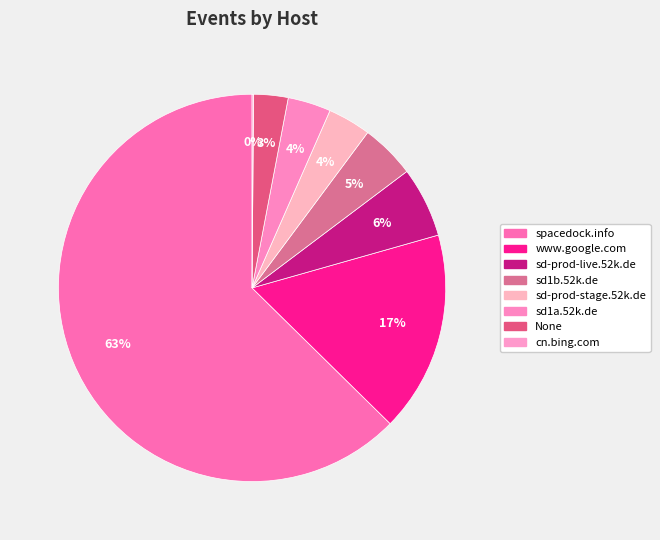

What percentage is NOT represented by www.google.com?

83.2%